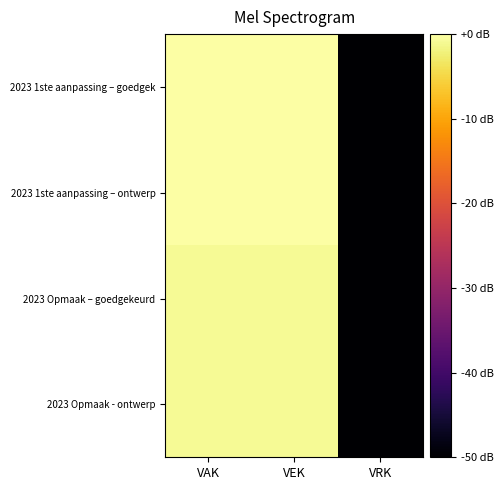

Reading left to right, what are all the values shown in this chart?

2023 1ste aanpassing – goedgek: VAK=0.0	VEK=0.0	VRK=-198.9
2023 1ste aanpassing – ontwerp: VAK=0.0	VEK=0.0	VRK=-198.9
2023 Opmaak – goedgekeurd: VAK=-0.8	VEK=-0.8	VRK=-198.9
2023 Opmaak - ontwerp: VAK=-0.8	VEK=-0.8	VRK=-198.9